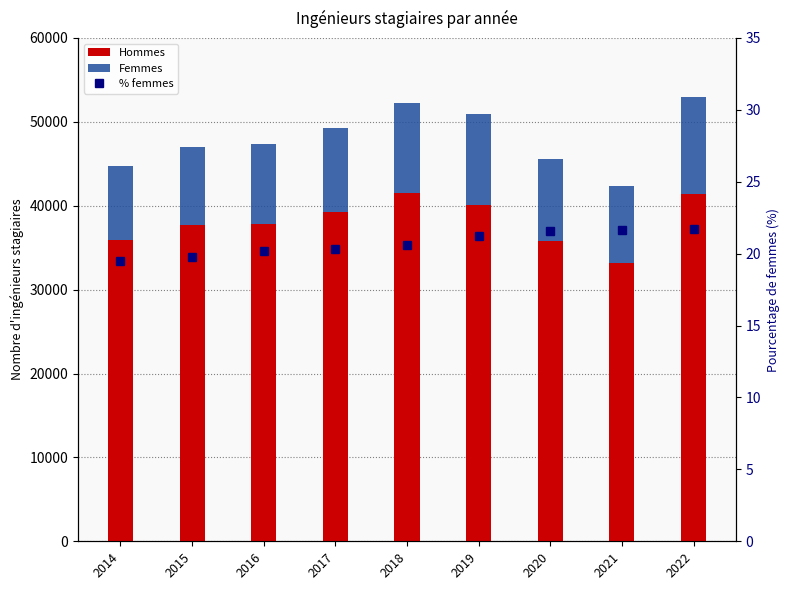

What is the sum of all % femmes values?

186.6